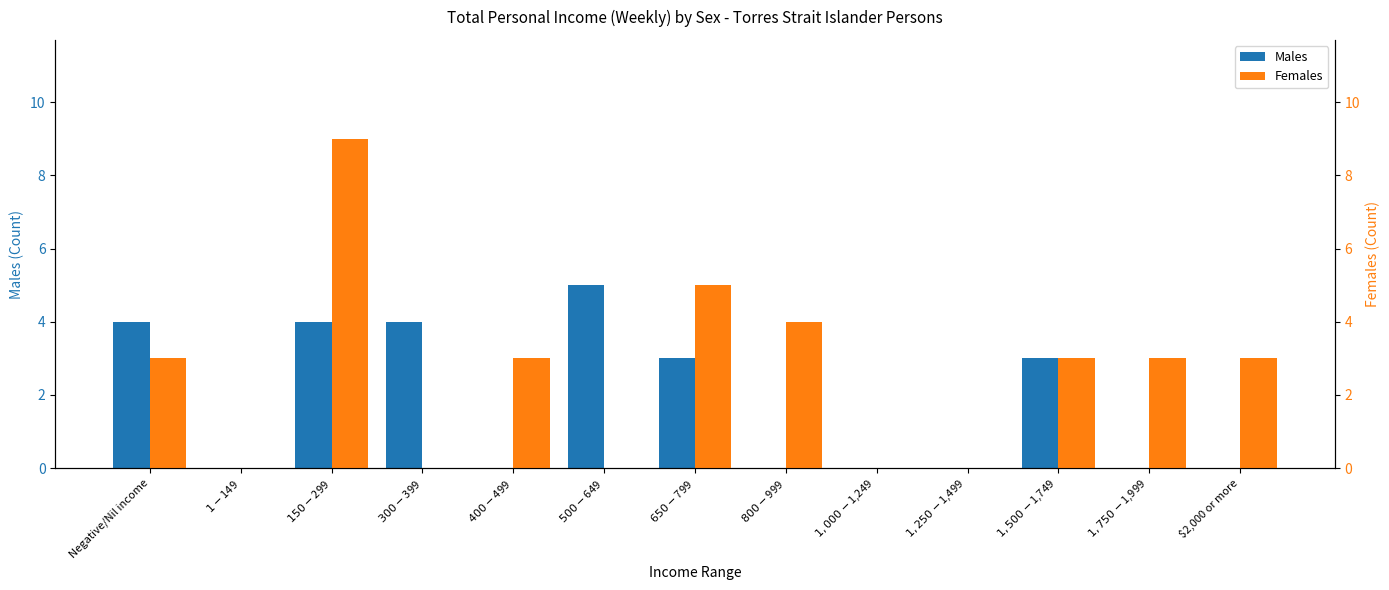

The Males series shows 3 at $1,500-$1,749. True or false?

True